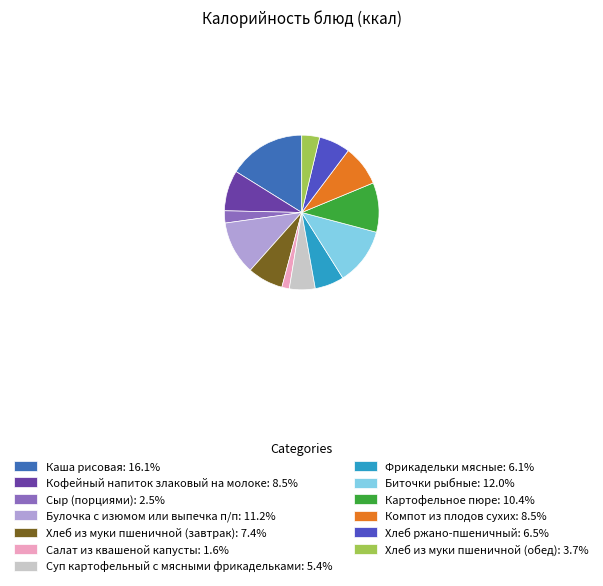

What is the largest slice in the pie chart?

Каша рисовая